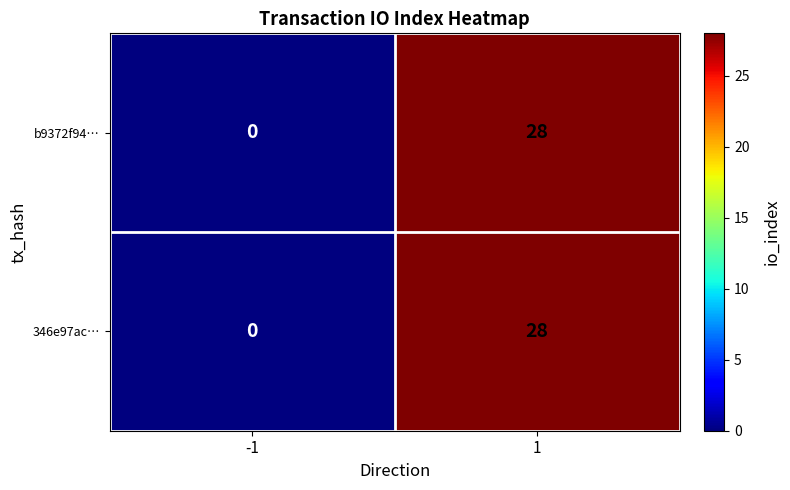

What is the difference between the 346e97ac… values at 1 and -1?

28